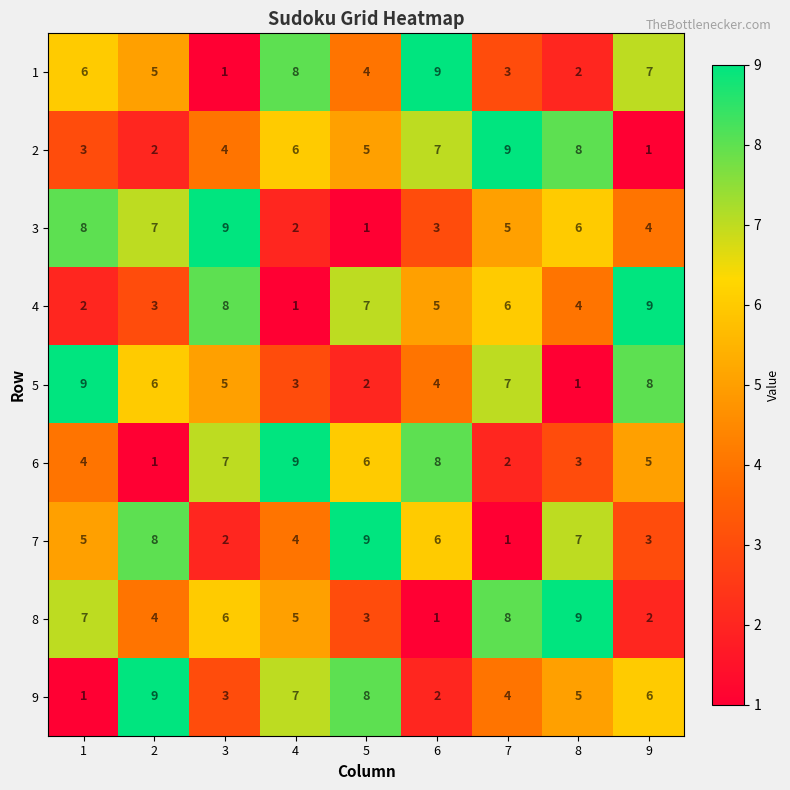

The 4 series shows 5 at 6. True or false?

True